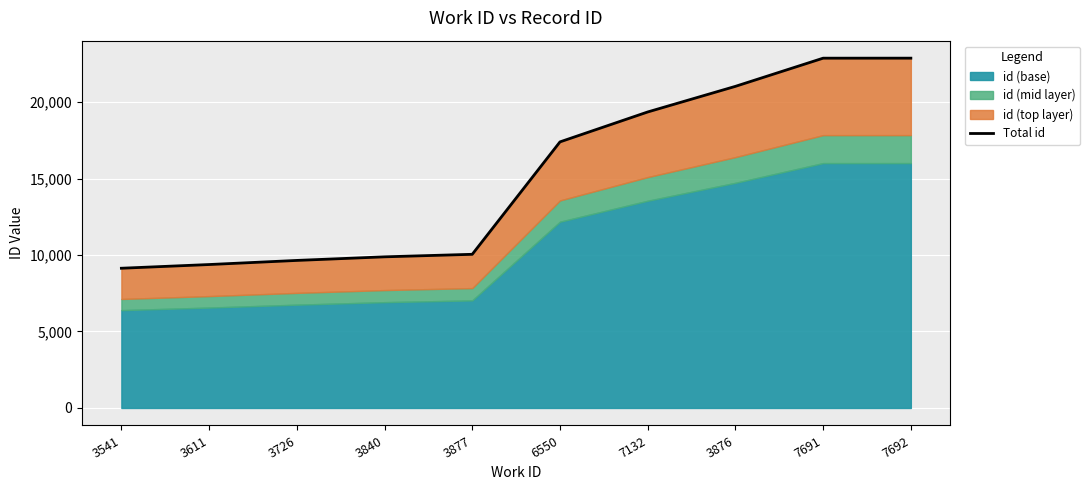

What position from the left is 3840?

4